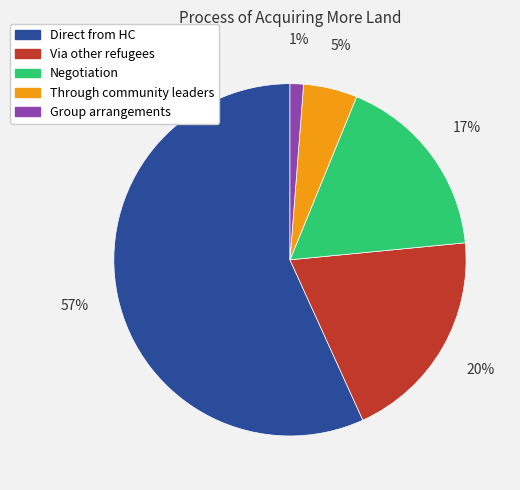

To the nearest percent, what is the difference between the largest and smallest slice percentages?

56%